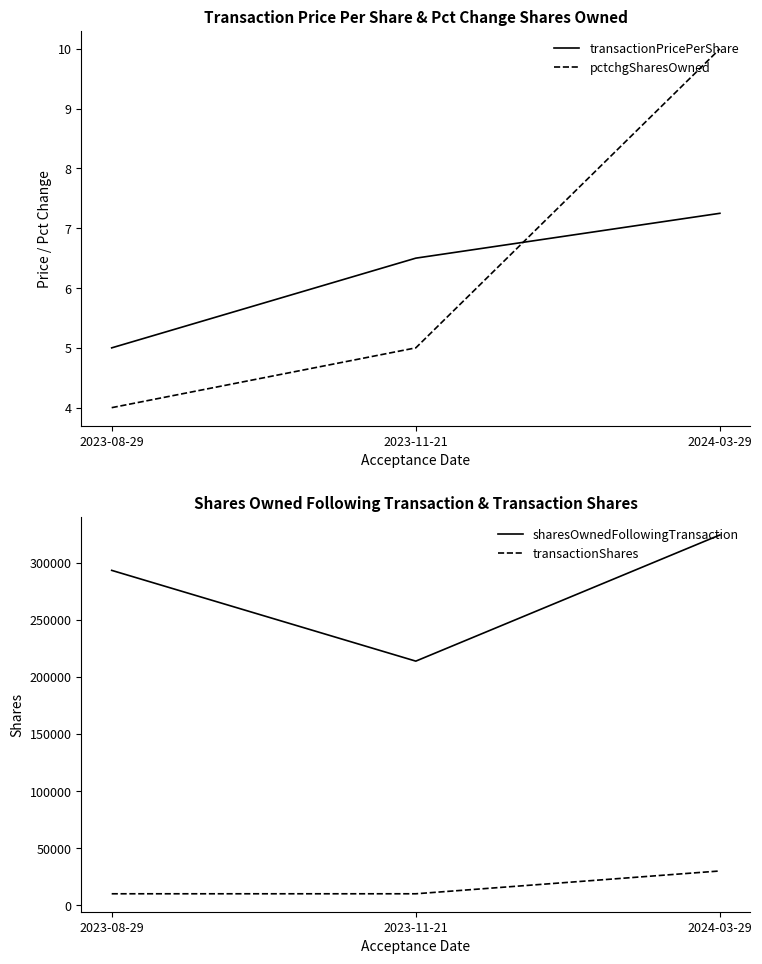

Does the chart display data point markers on the line(s)?

No